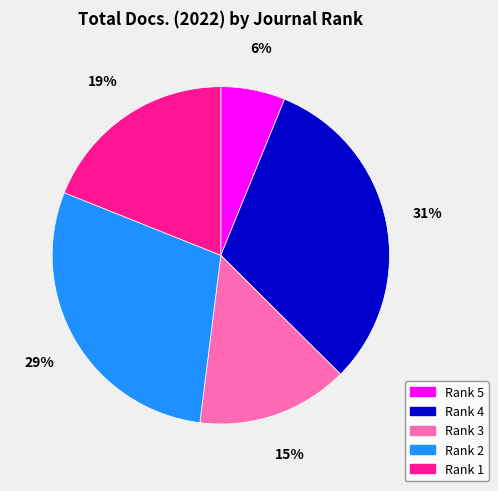

Do Rank 3 and Rank 2 together represent more than half of the pie?

No